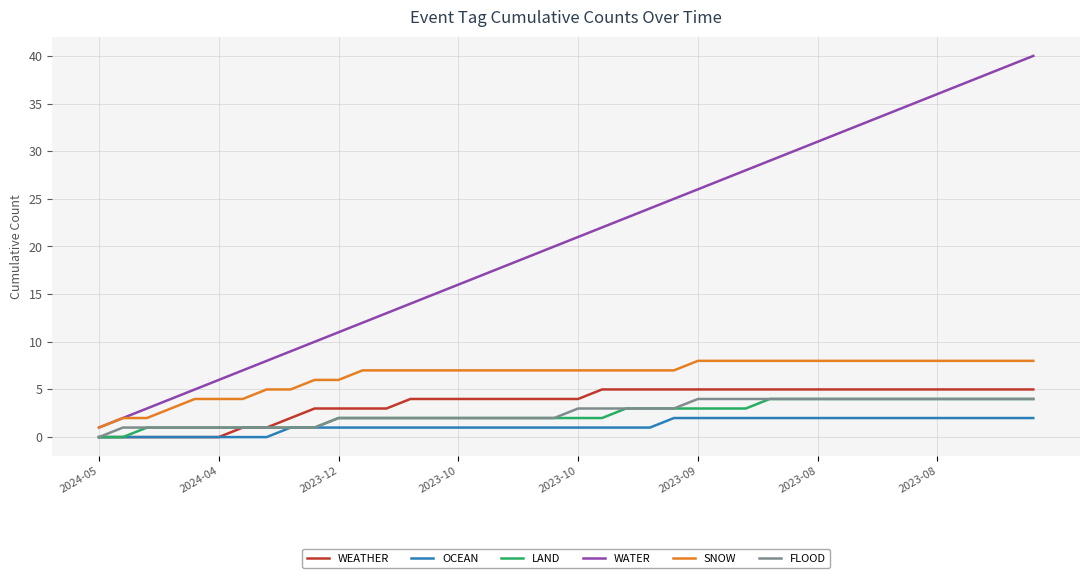

Which series has the largest total across all categories?

WATER